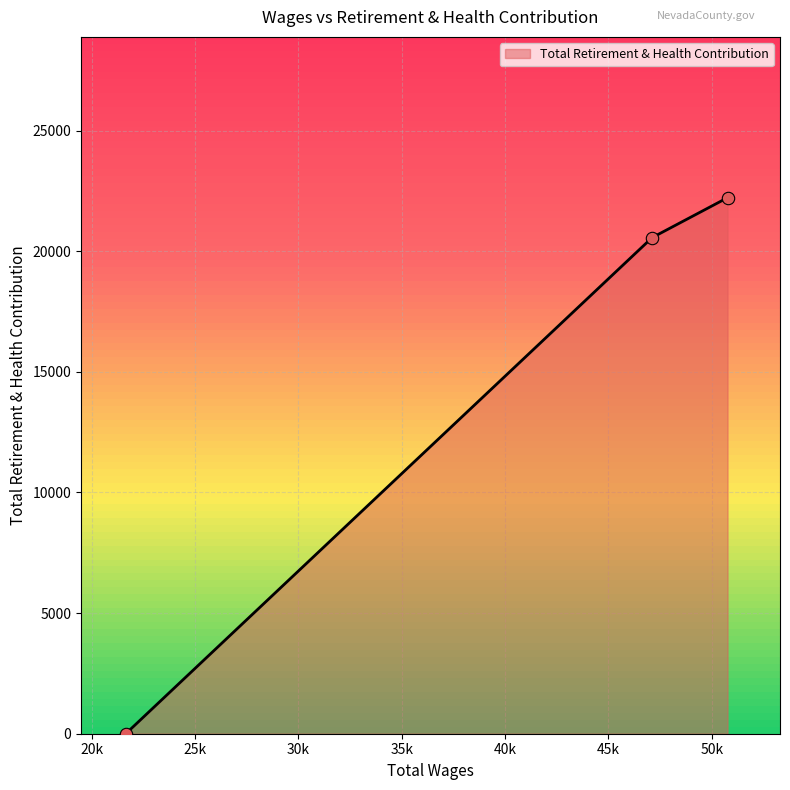

Between 21649.0 and 47115.0, which is larger?

47115.0